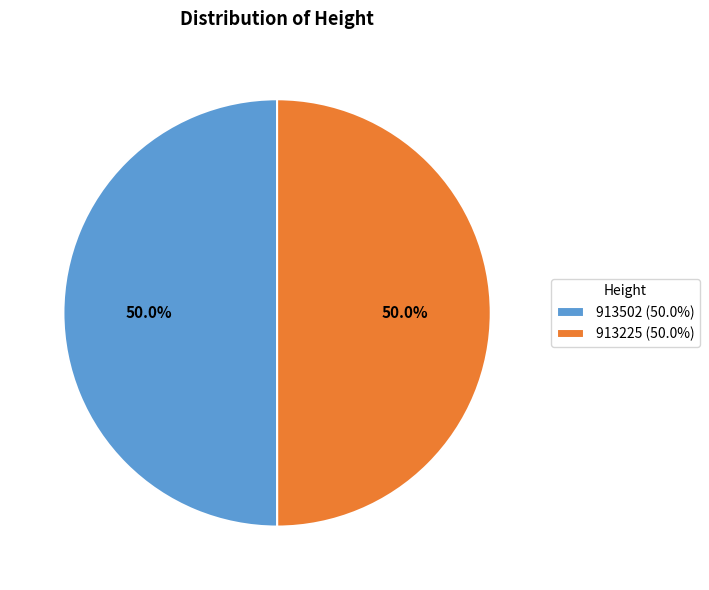

To the nearest percent, what percentage of the pie is 913502?

50%